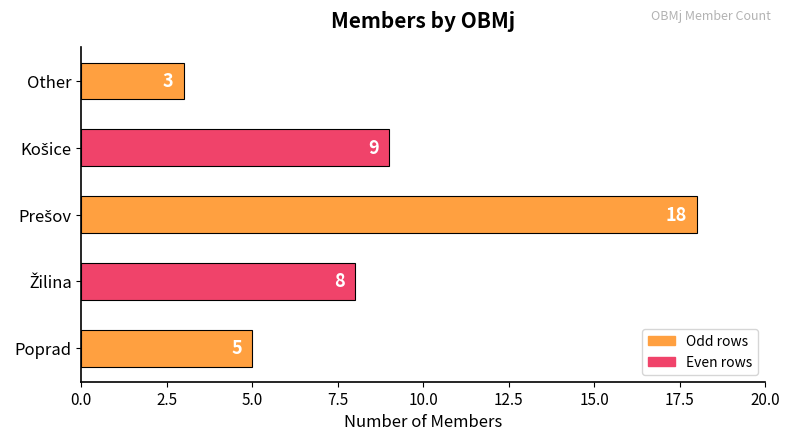

What is the approximate value at Poprad, to the nearest 5?

5